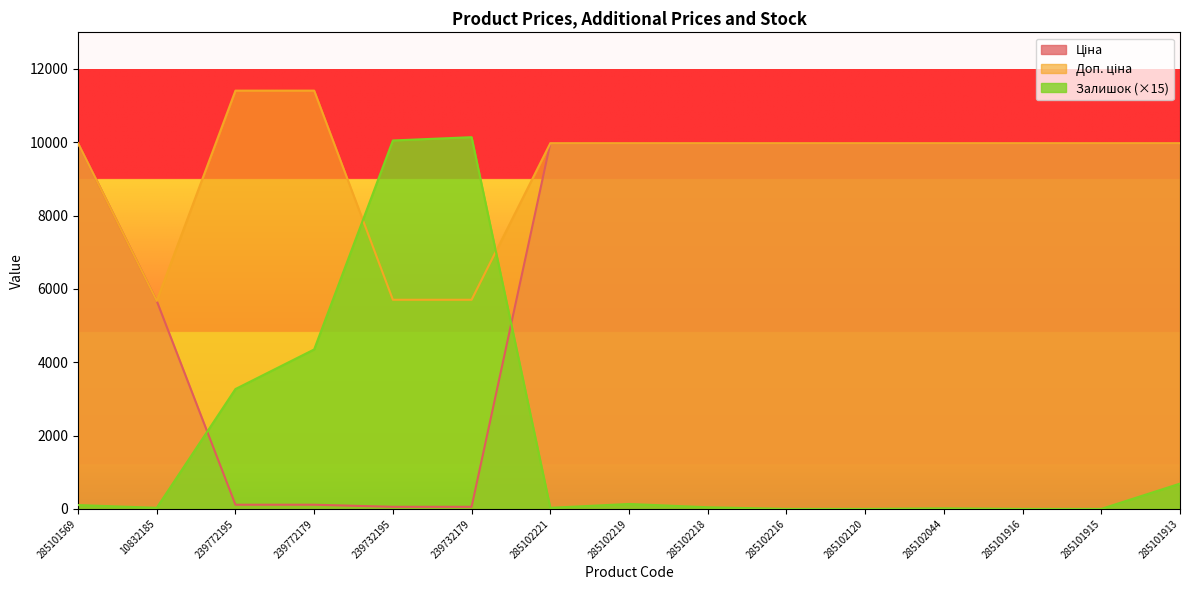

What is the sum of all Ціна values?

105766.0